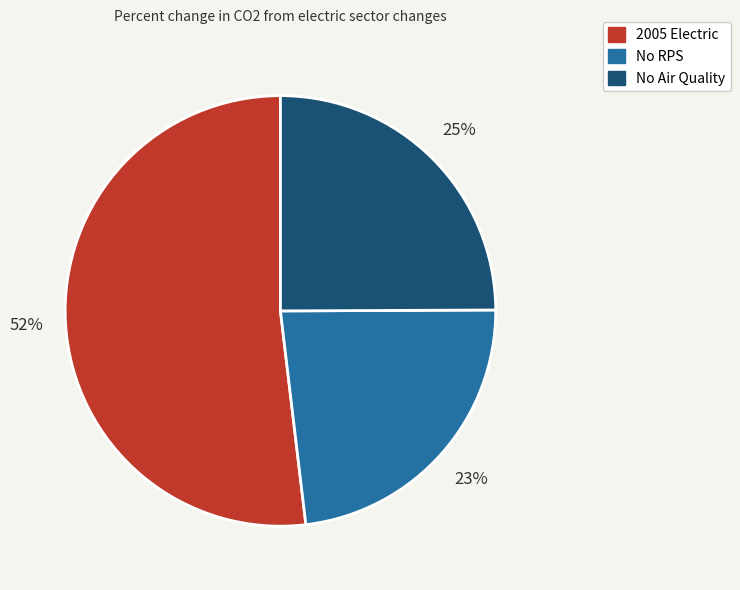

Which category has the smallest portion of the pie?

No RPS